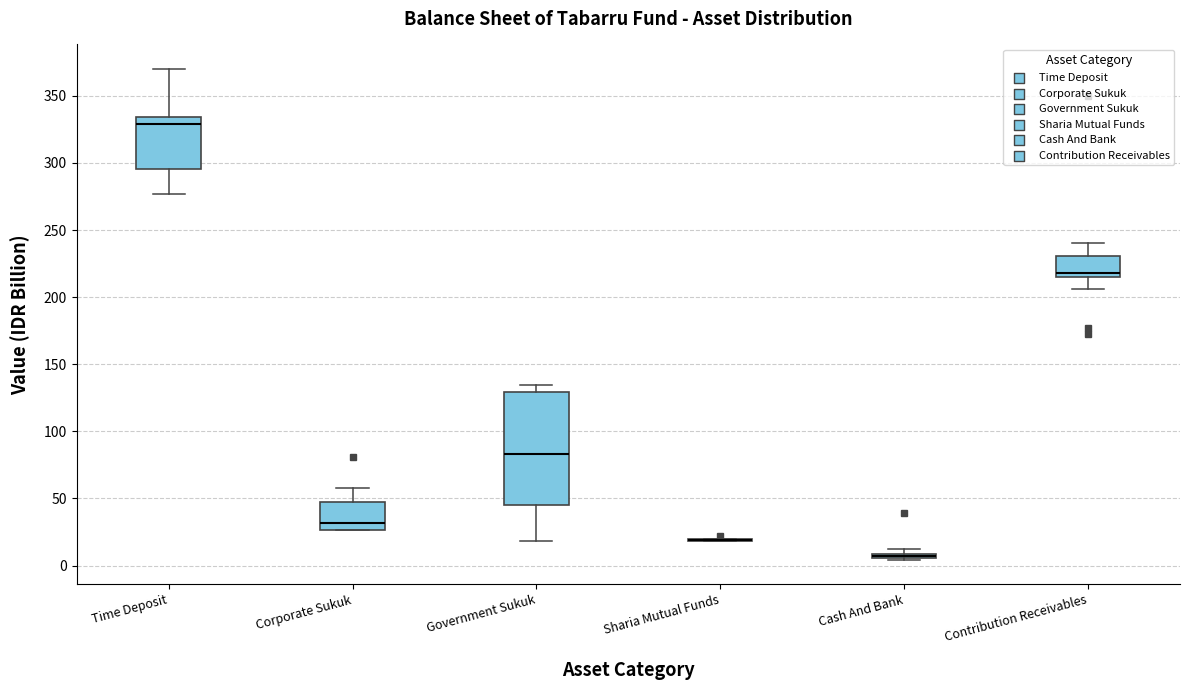

Where is the upper edge of the box for Corporate Sukuk on the y-axis? The values are not printed on the chart, so give them approximately, as read against the axis.

45